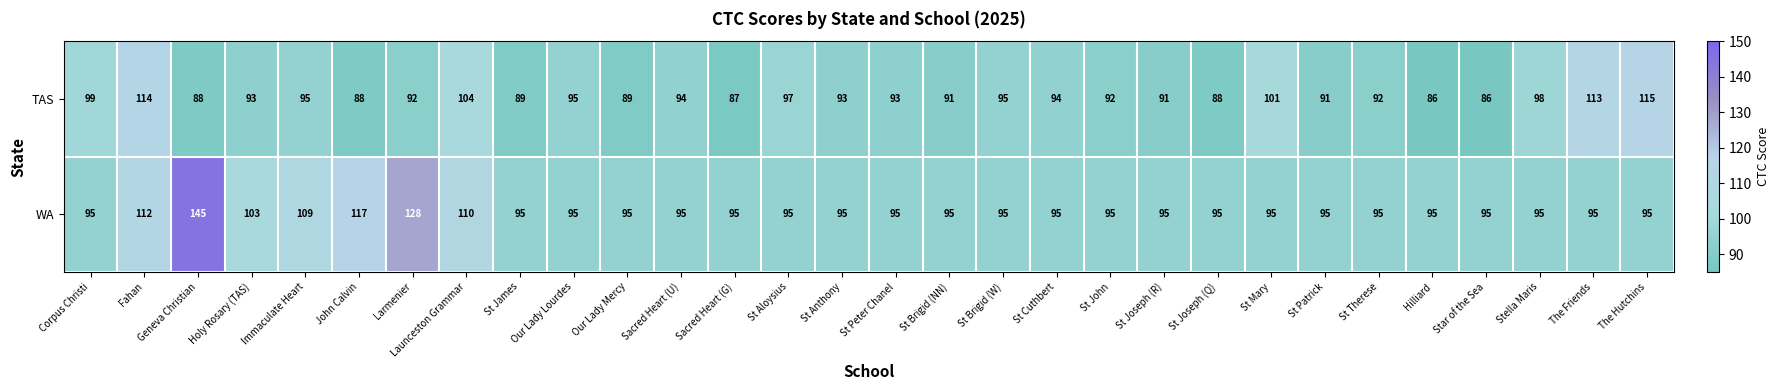

What is the maximum value shown in the chart?

145